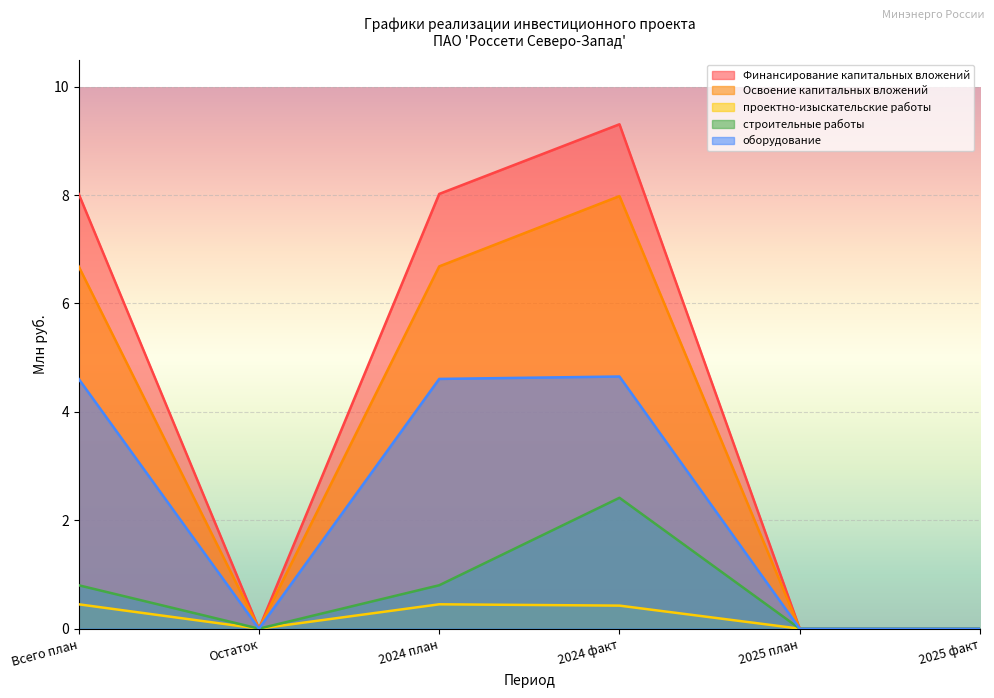

Which series has the widest spread of values?

Финансирование капитальных вложений